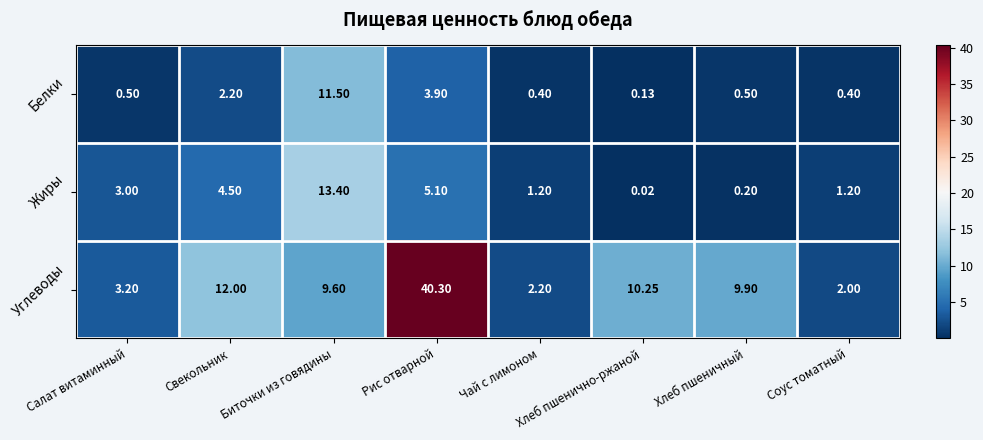

At which category is the sum across all series the highest?

Рис отварной